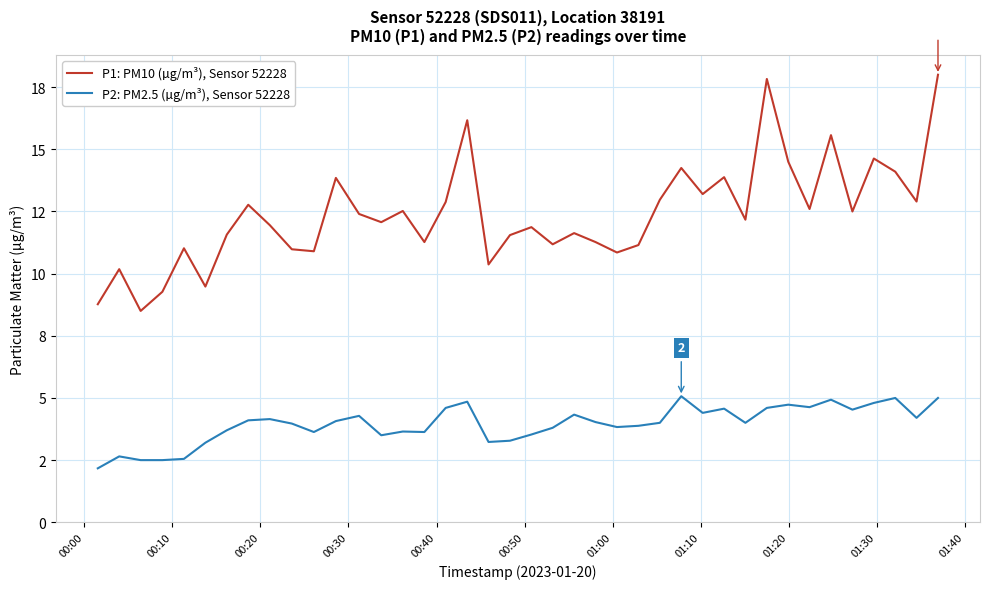

Is this an area chart (filled region under the line)?

No